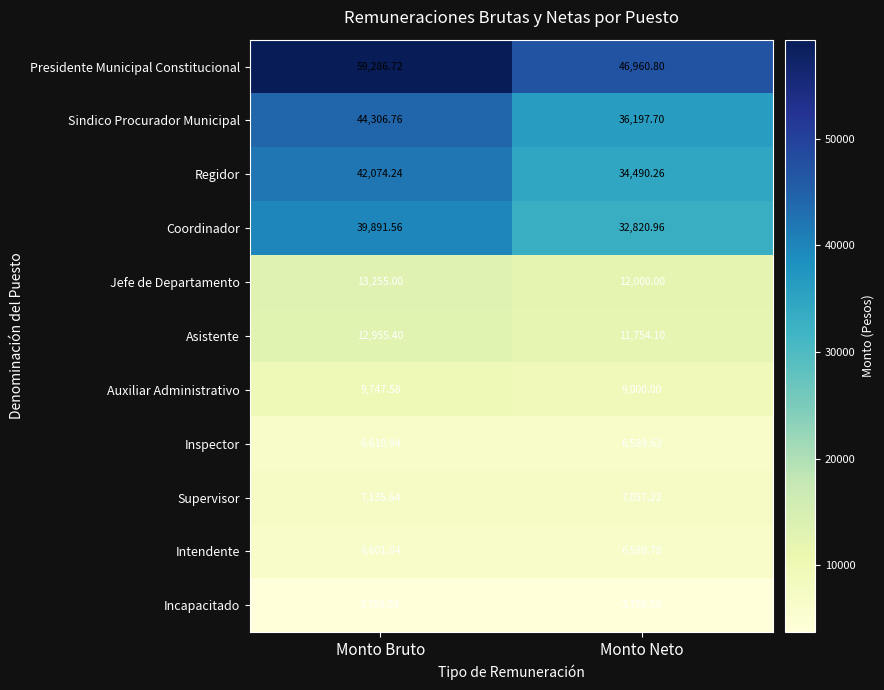

Which series has the largest range (max minus min)?

Presidente Municipal Constitucional